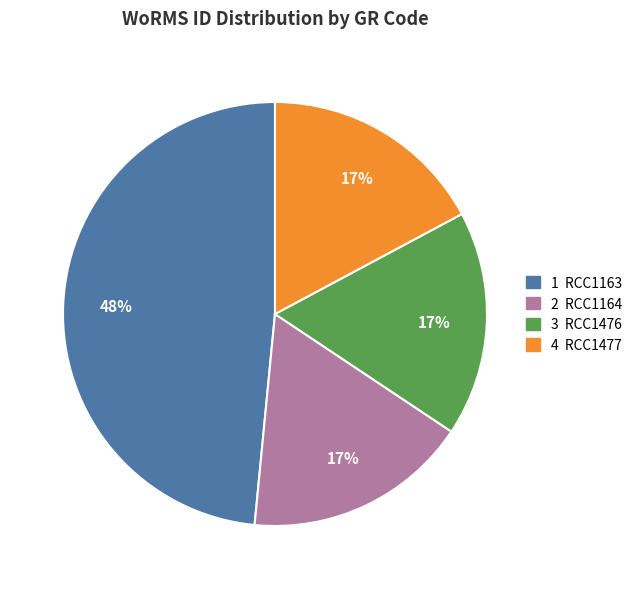

How many segments does this pie chart have?

4